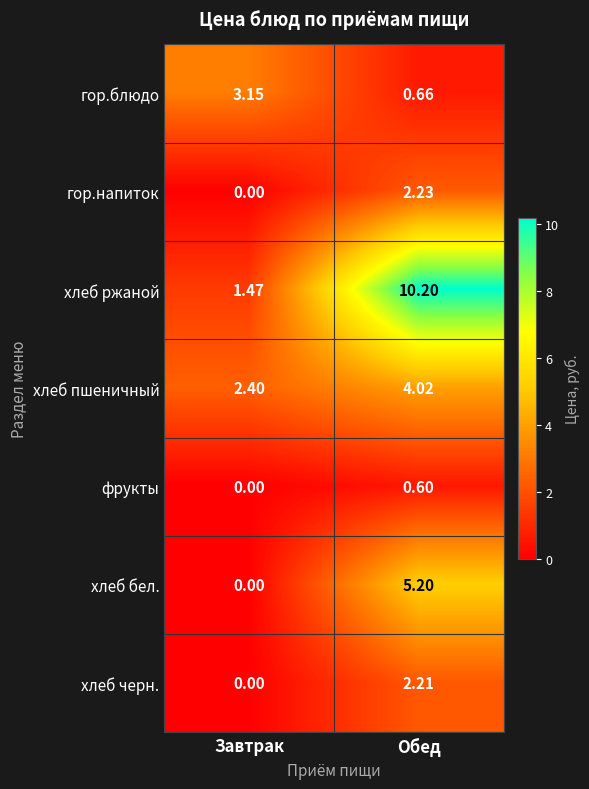

How many values in the гор.блюдо series are below 3?

1